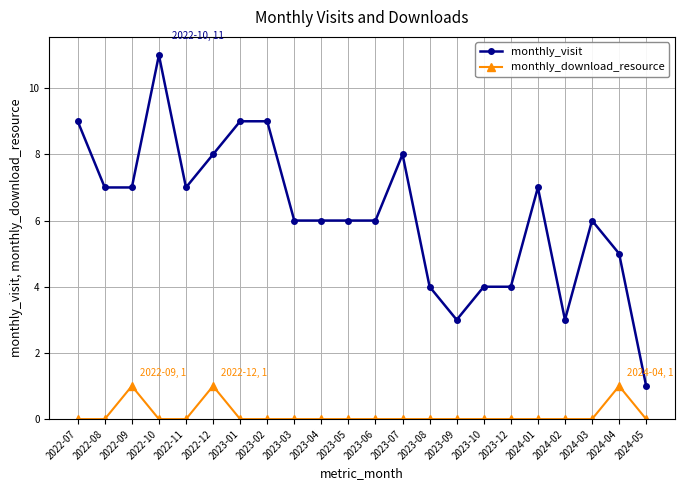

What is the difference between the second highest and second lowest values in the monthly_download_resource series?

1